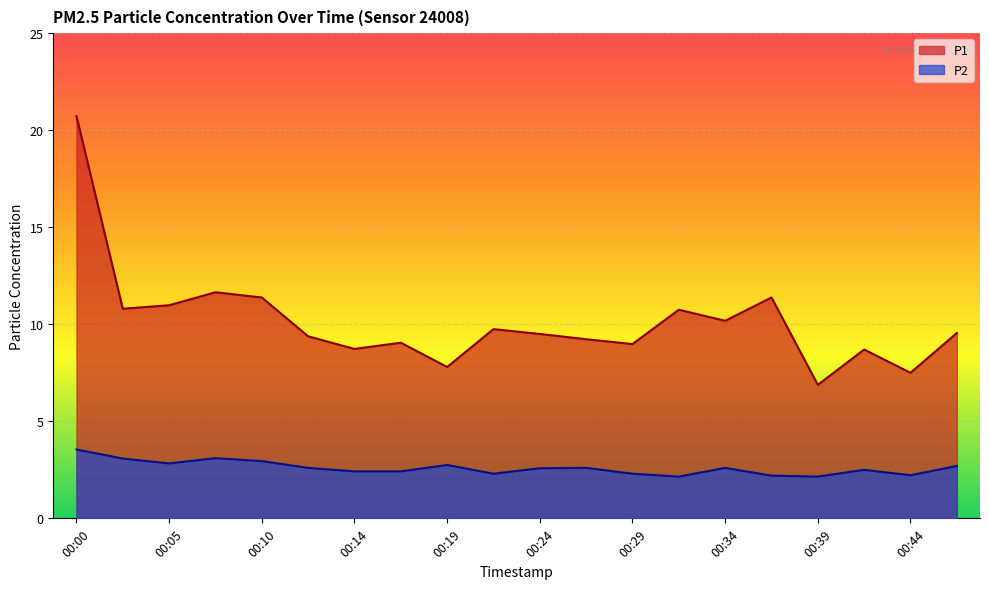

Reading left to right, list all the values displayed in this chart.

P1: 20.7	10.8	11.0	11.7	11.4	9.4	8.7	9.1	7.8	9.8	9.5	9.2	9.0	10.8	10.2	11.4	6.9	8.7	7.5	9.6
P2: 3.5	3.1	2.8	3.1	3.0	2.6	2.4	2.4	2.8	2.3	2.6	2.6	2.3	2.1	2.6	2.2	2.1	2.5	2.2	2.7